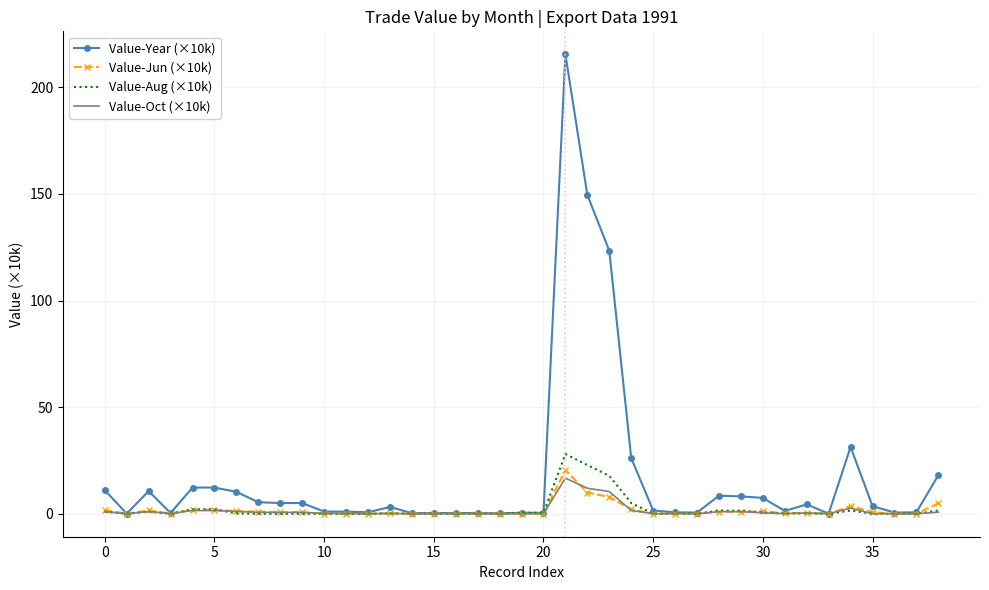

Which series has the largest total across all categories?

Value-Year (×10k)